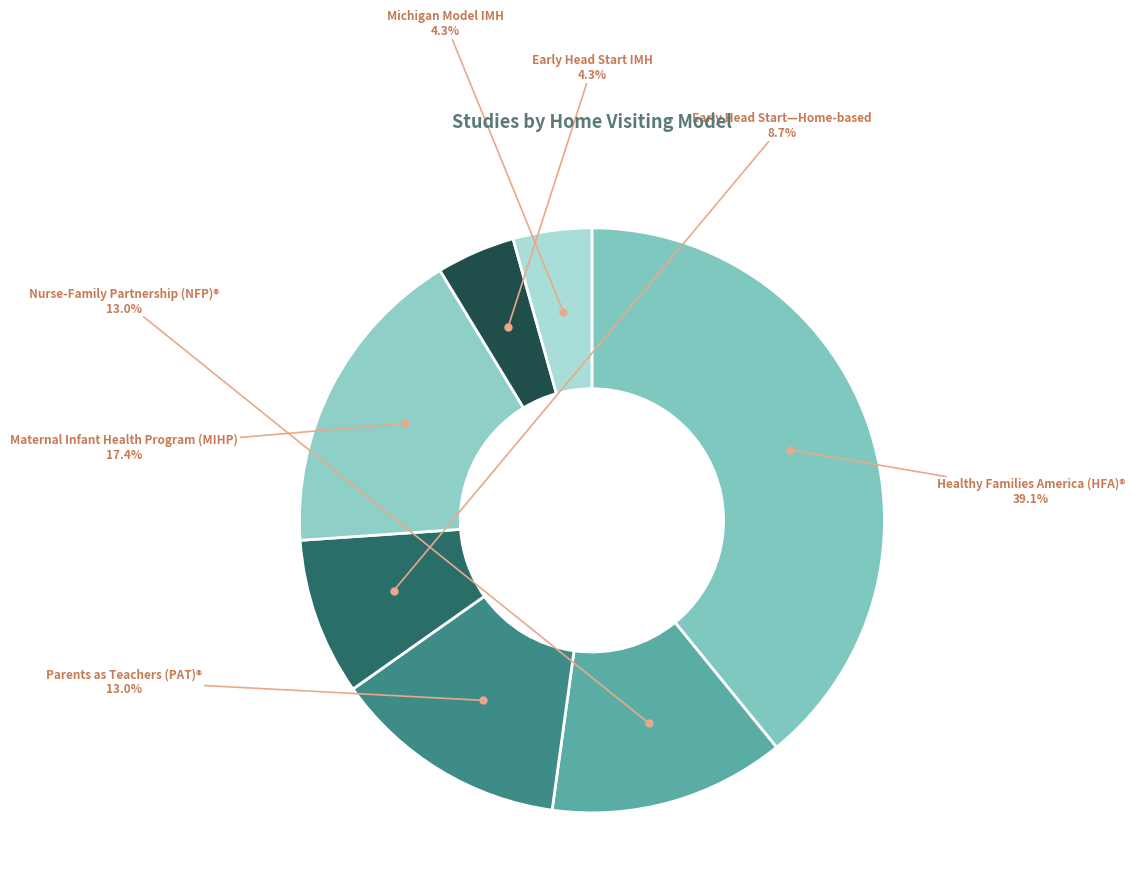

Approximately how many times larger is the value at Michigan Model IMH compared to Nurse-Family Partnership (NFP)®?

0.3